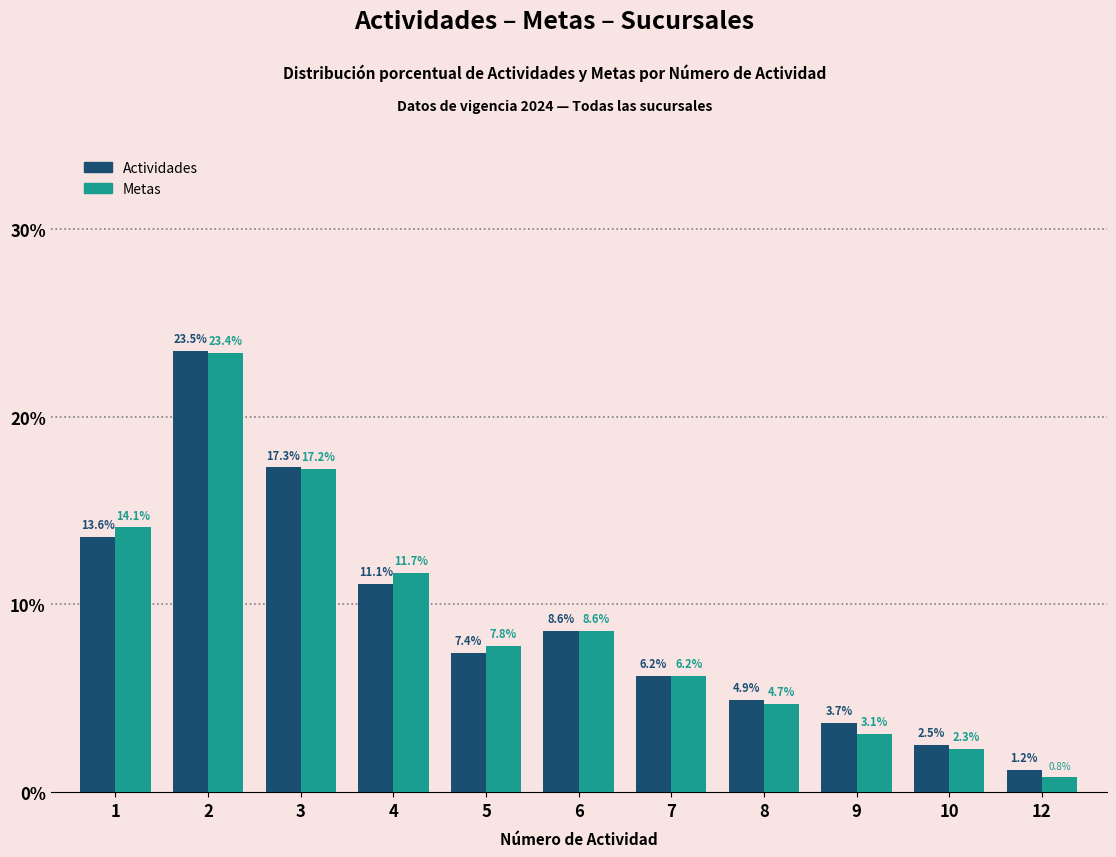

Which series has the largest range (max minus min)?

Metas